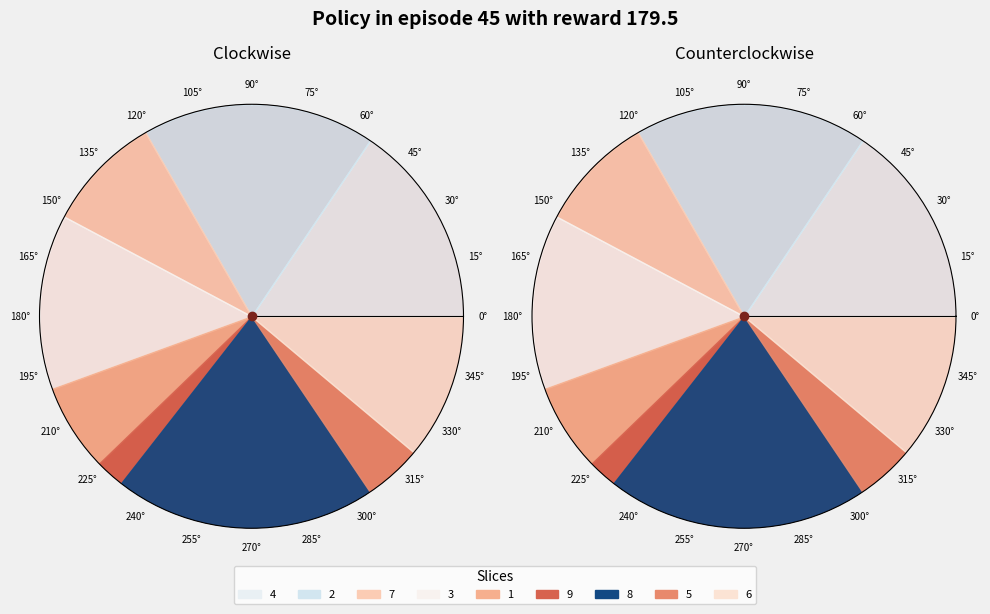

What is the change in value from 9 to 5?

+1